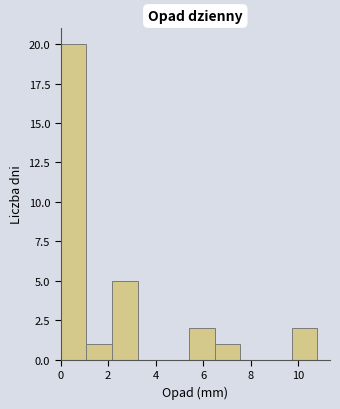

What is the height of the bar covering 9.72 to 10.80 on the x-axis? Neither the bar edges nor the heights are printed on the chart, so give them approximately, as read against the axes.

2